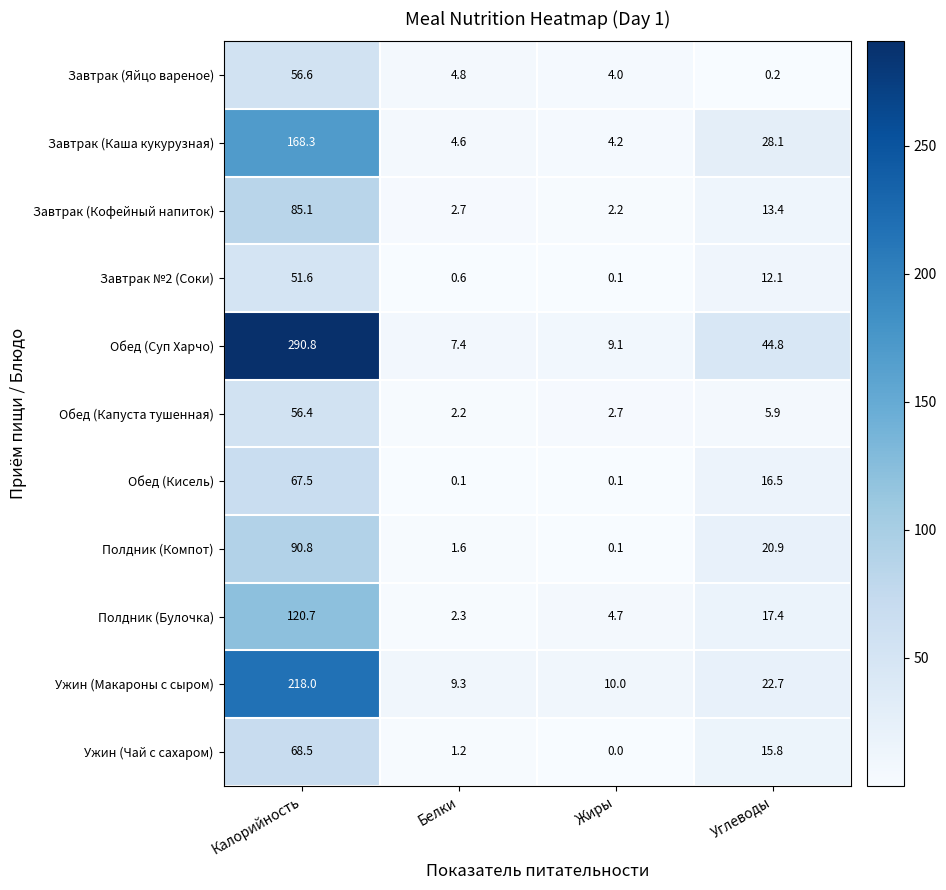

What is the sum of the Завтрак №2 (Соки) values at Углеводы and Калорийность?

63.7